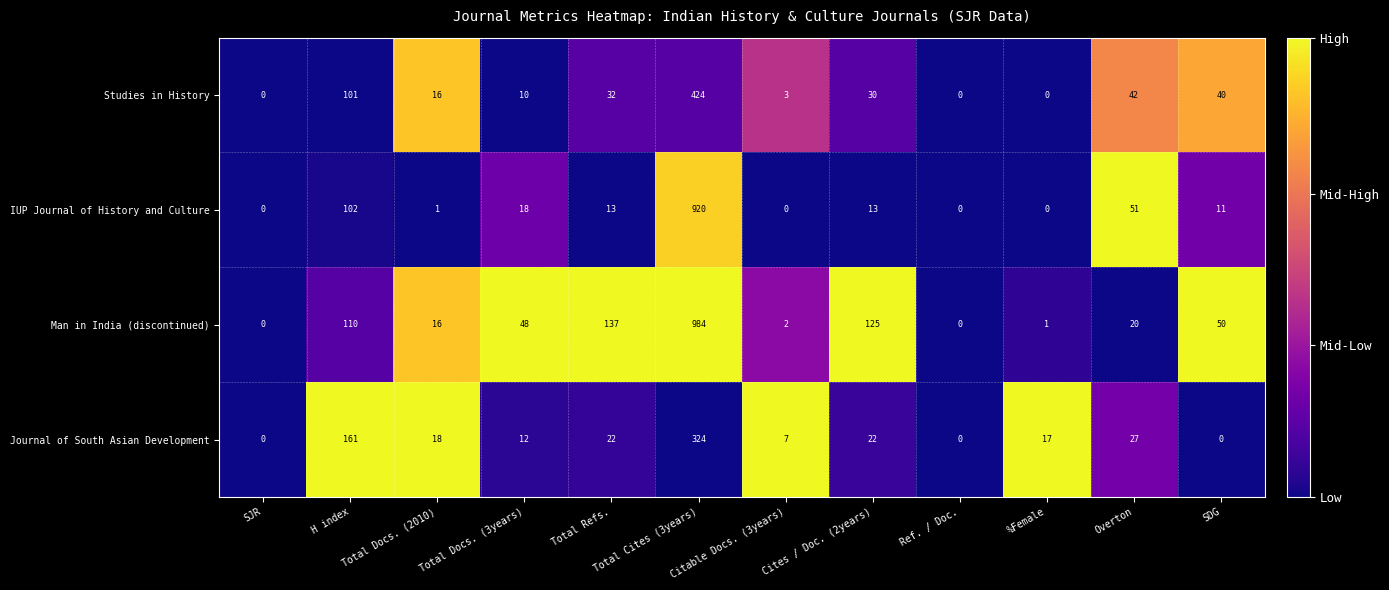

The value of Journal of South Asian Development at SJR is 186. True or false?

False